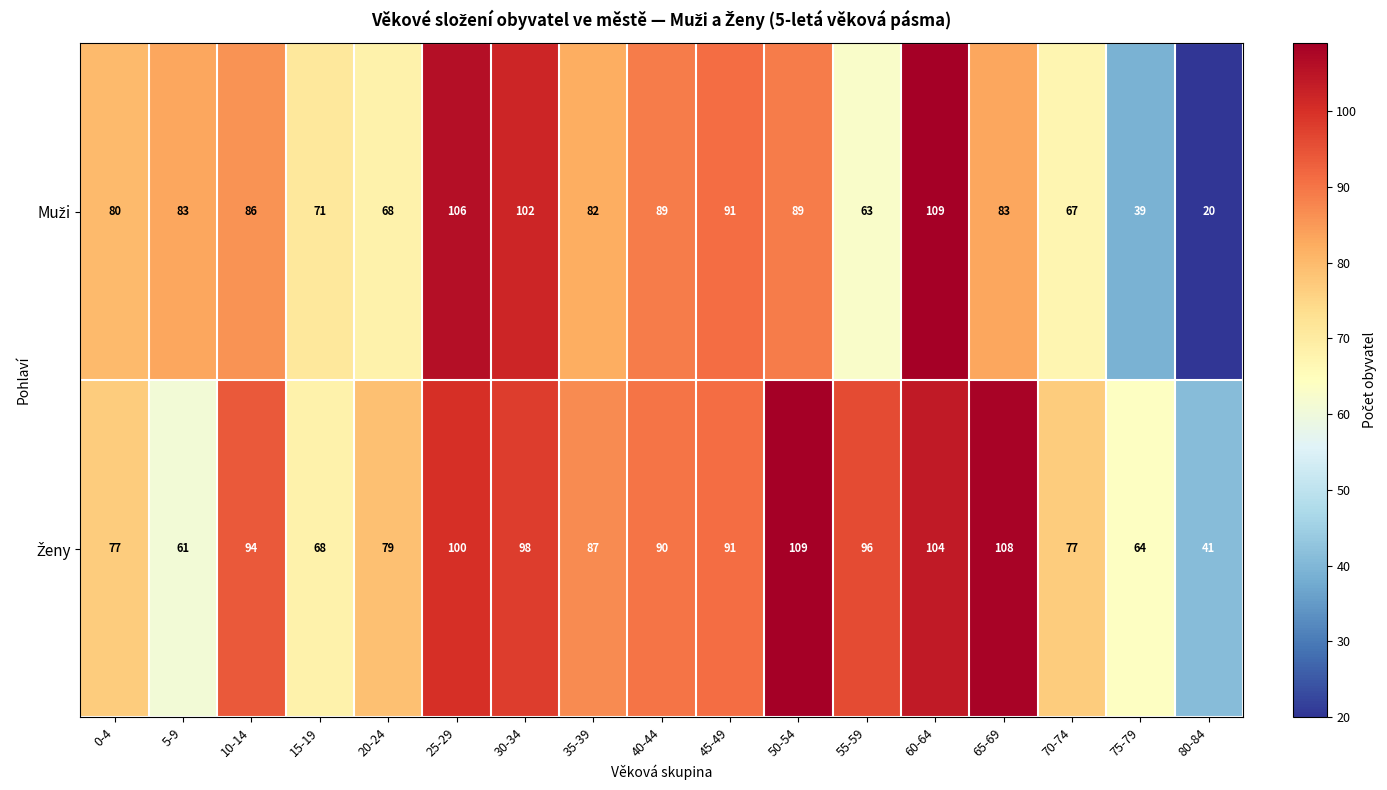

What is the maximum value shown in the chart?

109